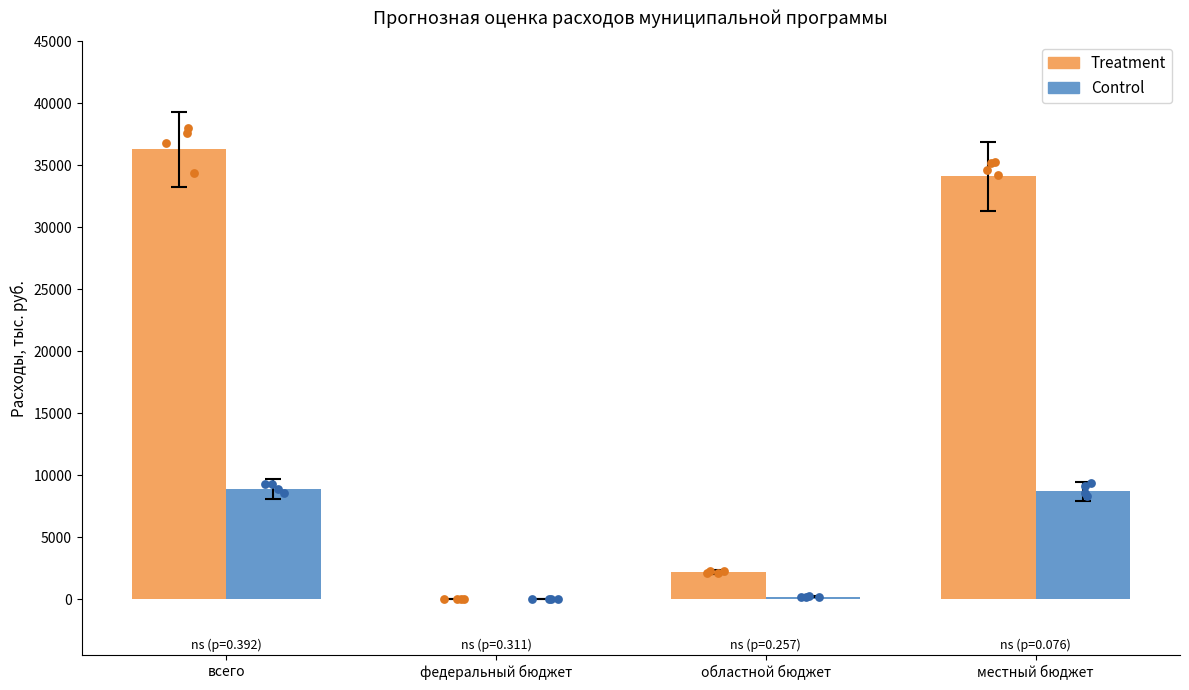

What is the total value across all series at областной бюджет?

2390.4